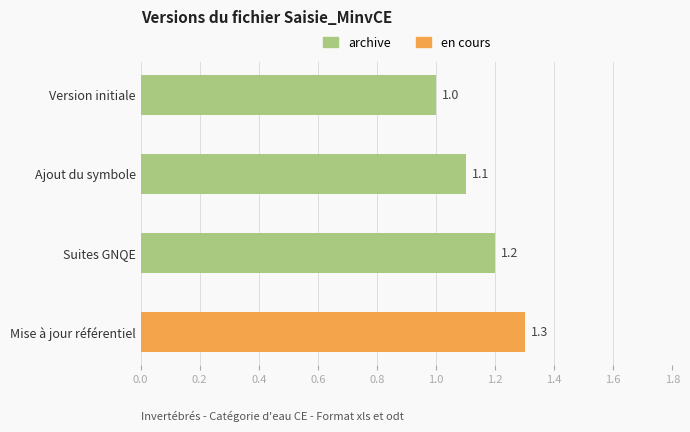

Reading bottom to top, extract all data points from this chart.

1.3	1.2	1.1	1.0